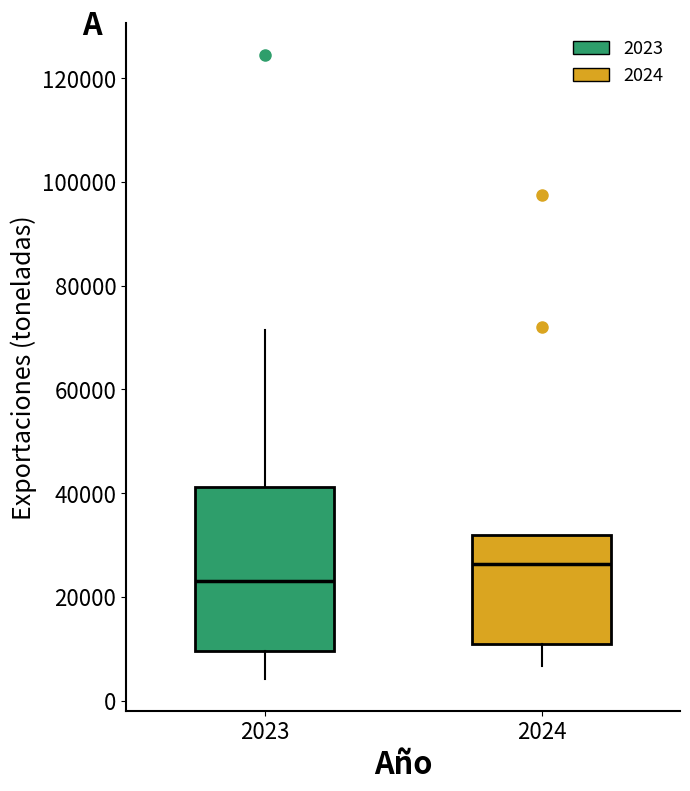

Reading left to right, read every box against the y-axis: the position of its median line, the range the box covers, and the ends of its whiskers. The values are not printed on the chart, so give them approximately, as read against the axis.

2023: median 22000, box 10000 to 42000, whiskers 4000 to 72000
2024: median 26000, box 10000 to 32000, whiskers 6000 to 32000